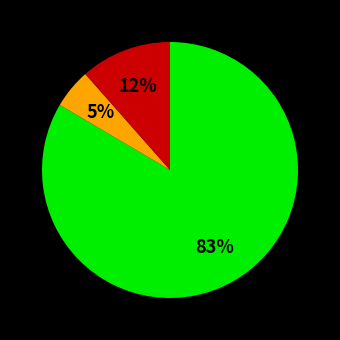

To the nearest percent, what is the average slice percentage?

33%